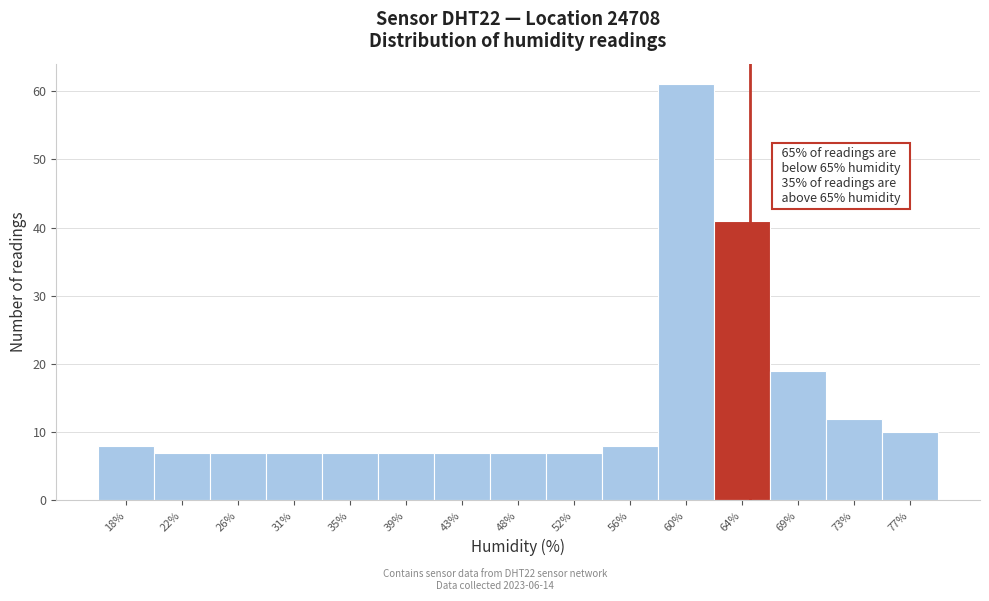

Over which range of the x-axis is the bar tallest?

58.0 to 62.5